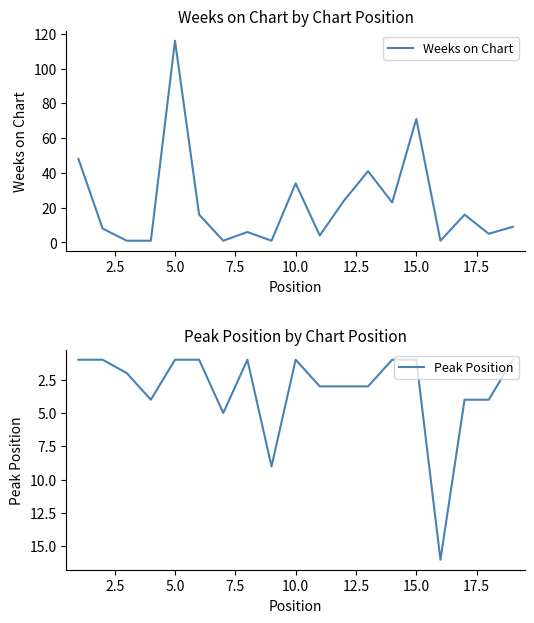

At which label does Weeks on Chart reach its peak?

5.0